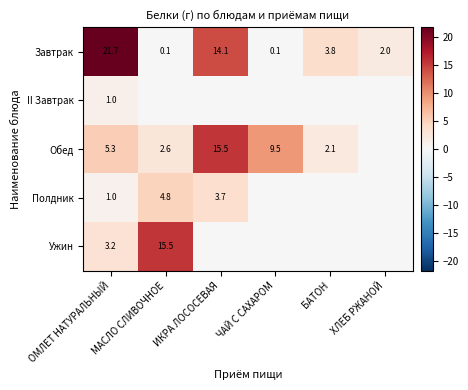

What is the average value of the Завтрак series?

7.0